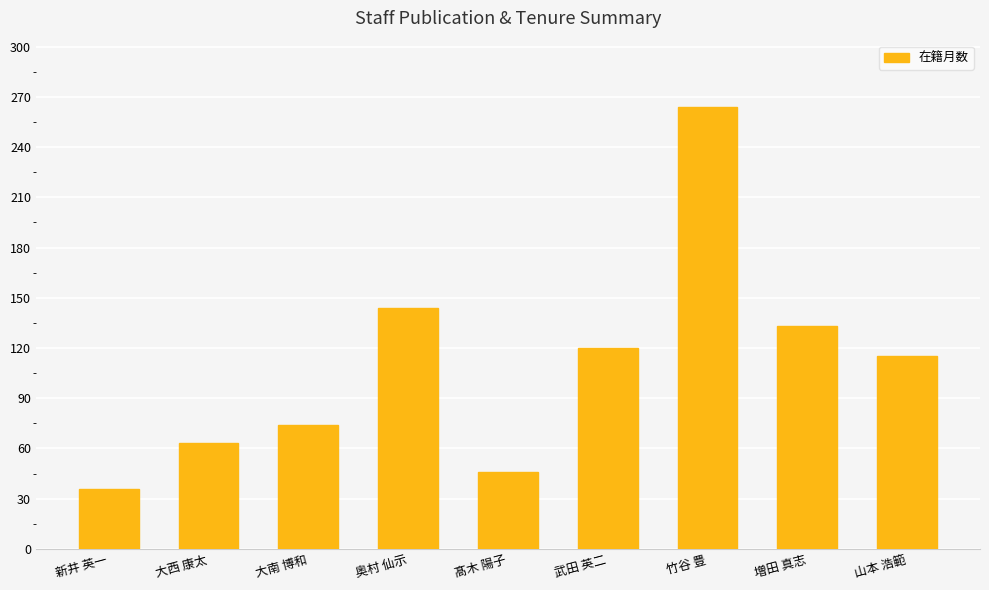

At which label does the data first exceed 115?

奥村 仙示